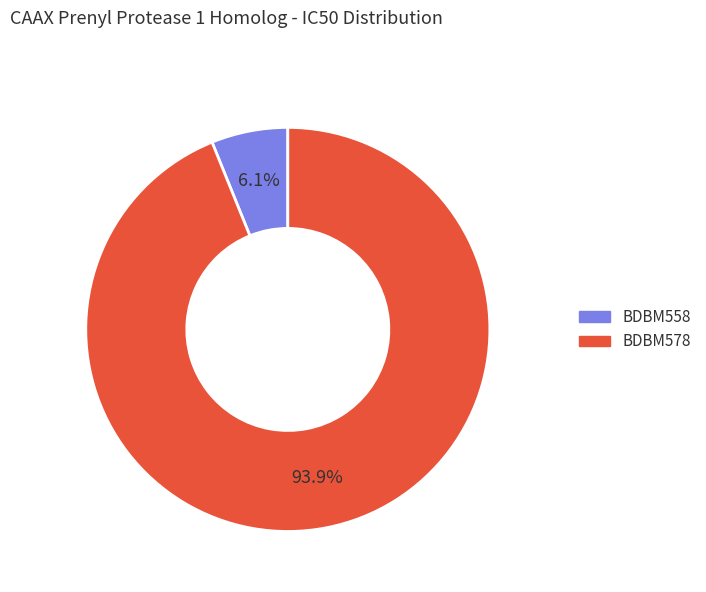

What percentage is NOT represented by BDBM558?

93.9%